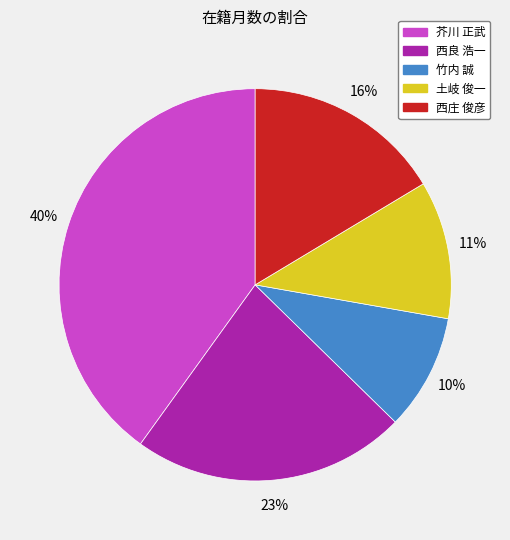

To the nearest percent, what is the average slice percentage?

20%